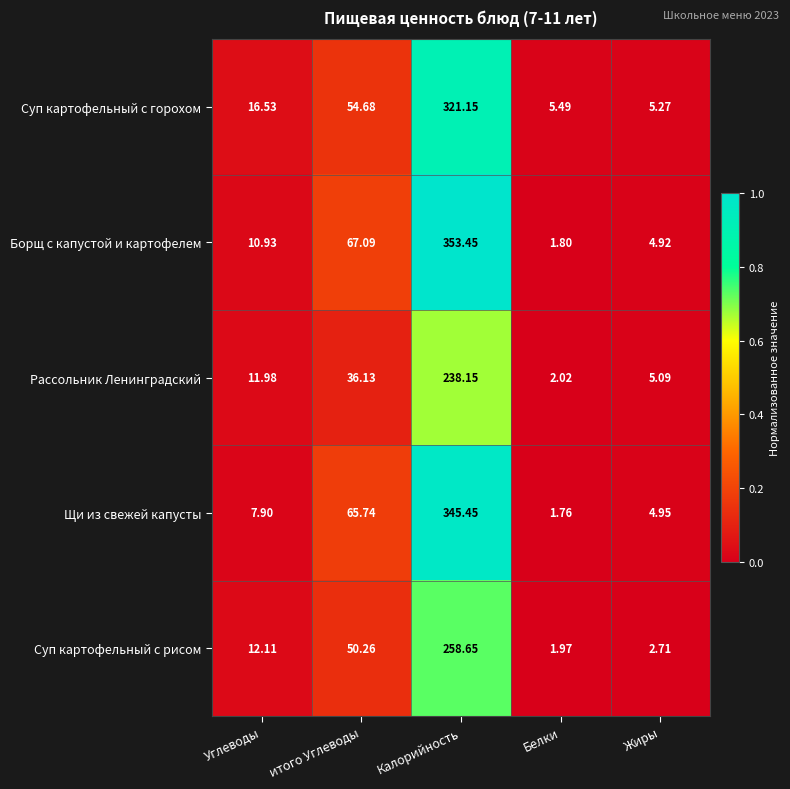

Which series changed the most between Углеводы and Калорийность?

Борщ с капустой и картофелем